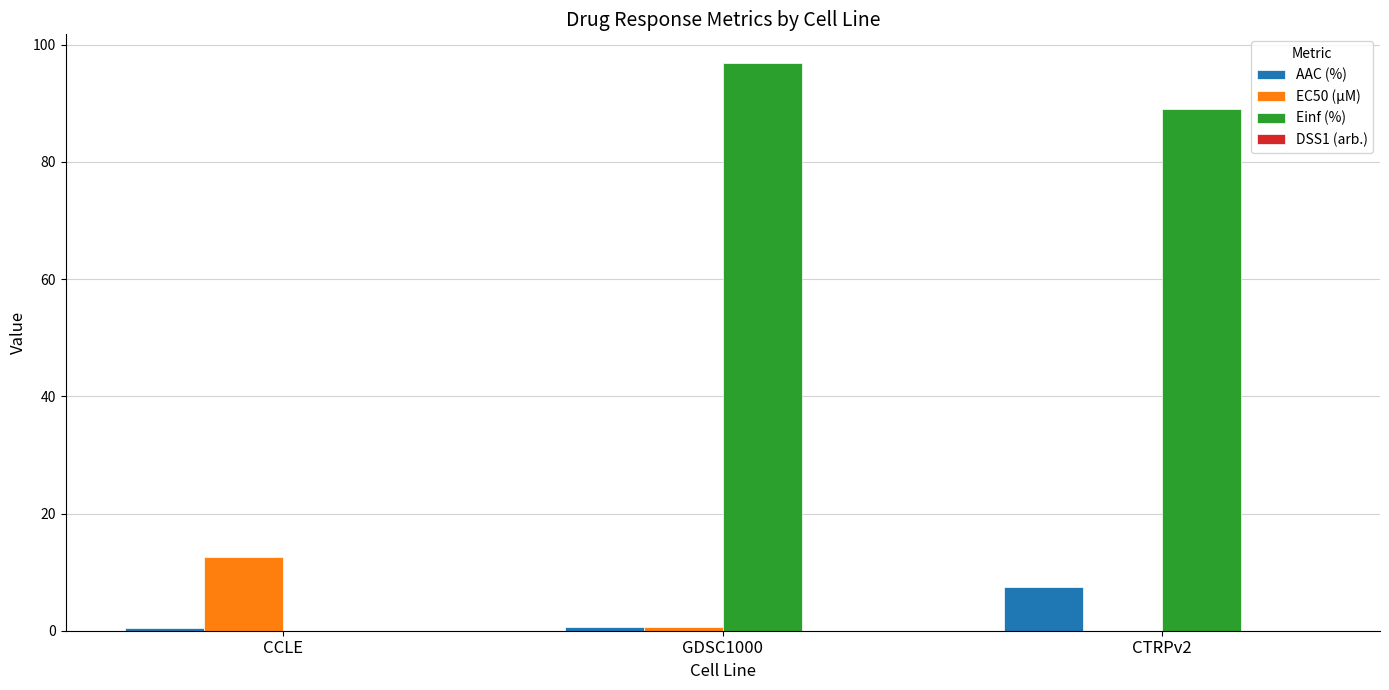

What is the maximum value shown in the chart?

96.9